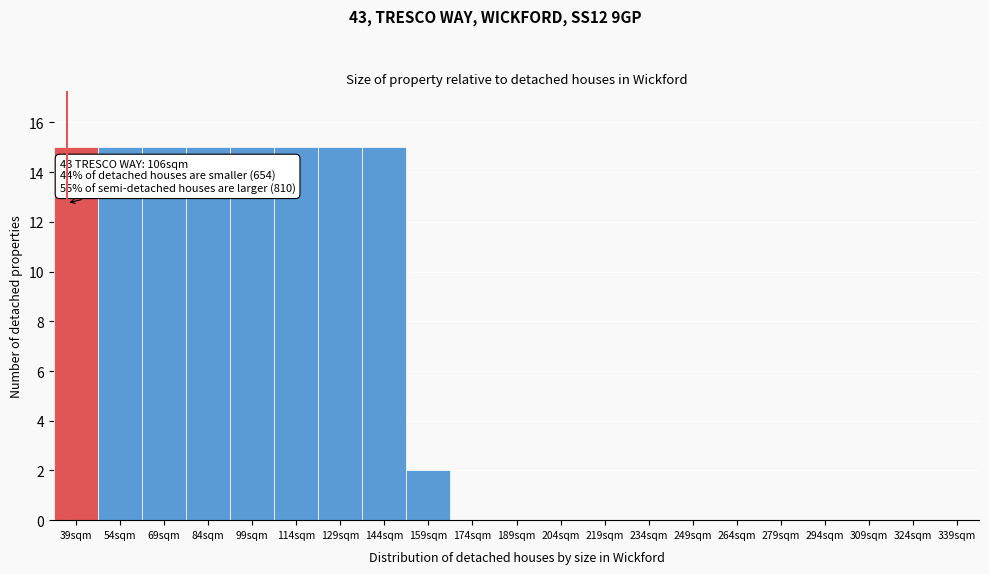

Reading right to left, extract all data points from this chart.

339sqm=0	324sqm=0	309sqm=0	294sqm=0	279sqm=0	264sqm=0	249sqm=0	234sqm=0	219sqm=0	204sqm=0	189sqm=0	174sqm=0	159sqm=2	144sqm=15	129sqm=15	114sqm=15	99sqm=15	84sqm=15	69sqm=15	54sqm=15	39sqm=15